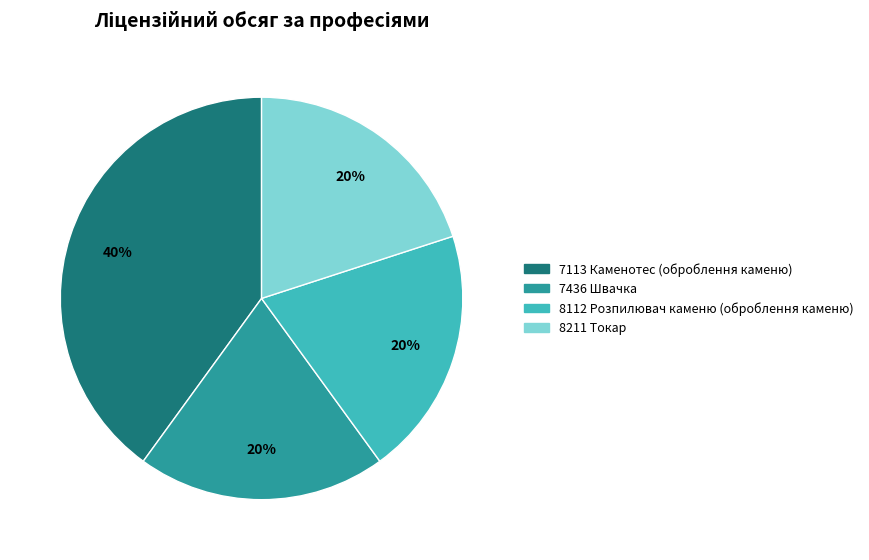

Approximately how many times larger is the value at 8211 Токар compared to 7113 Каменотес (оброблення каменю)?

0.5